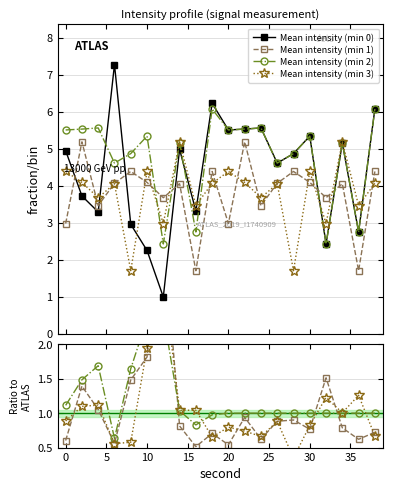

Which series has the largest range (max minus min)?

Mean intensity (min 0)